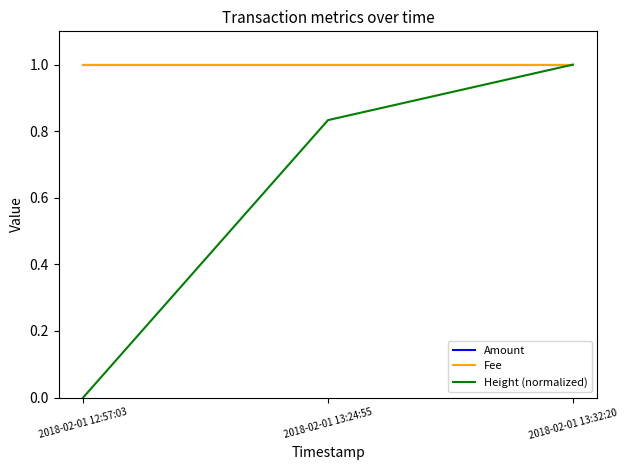

The value of Fee at 2018-02-01 13:24:55 is 1.8. True or false?

False